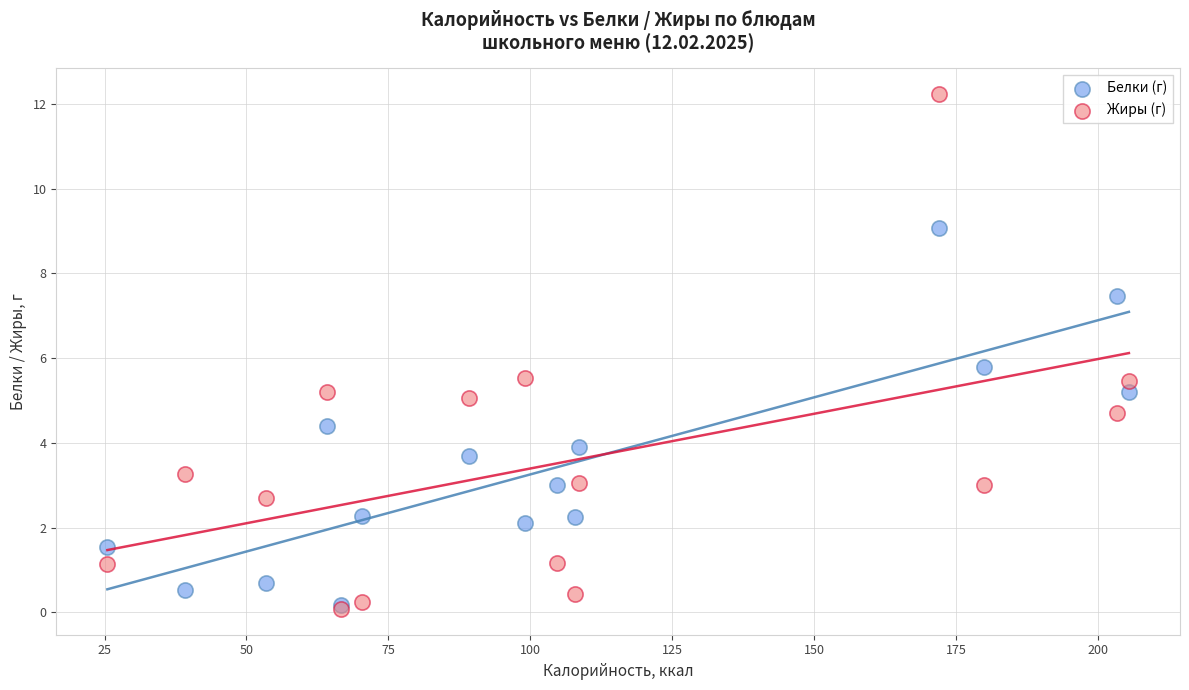

Across all series, what Y value is closest to 6?

5.8